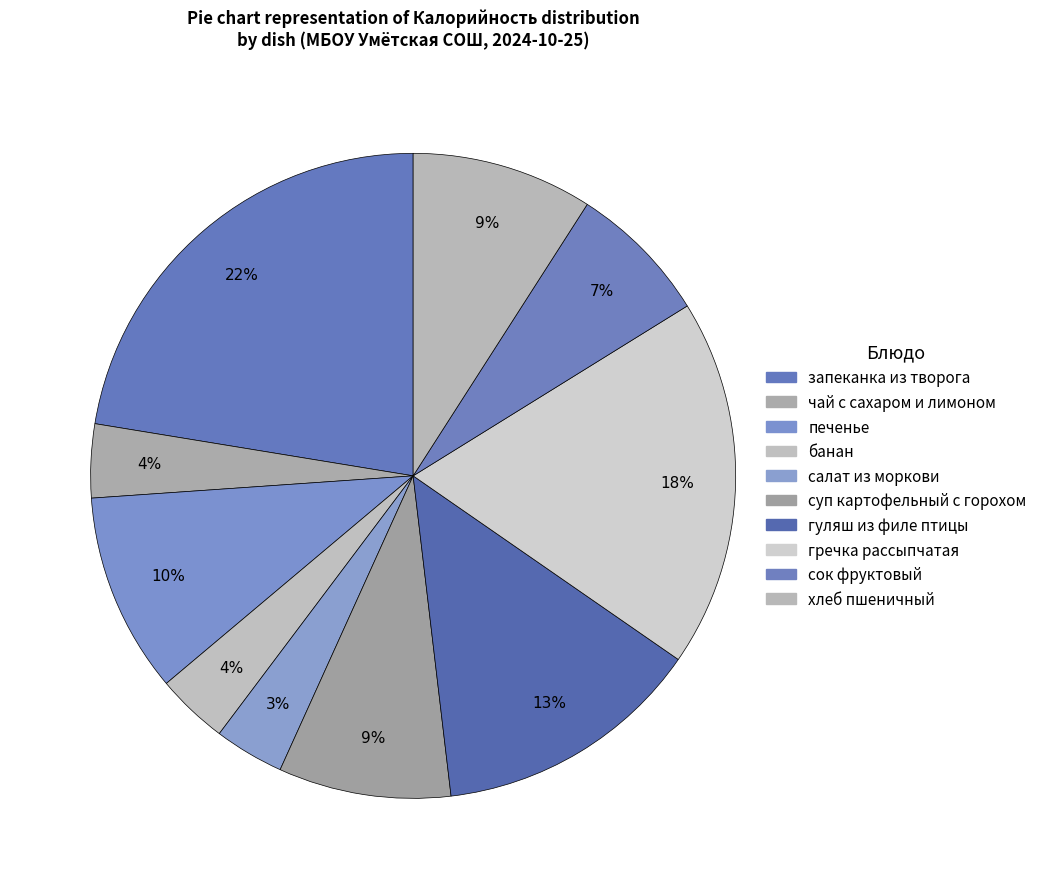

To the nearest percent, what percentage of the pie is гуляш из филе птицы?

13%